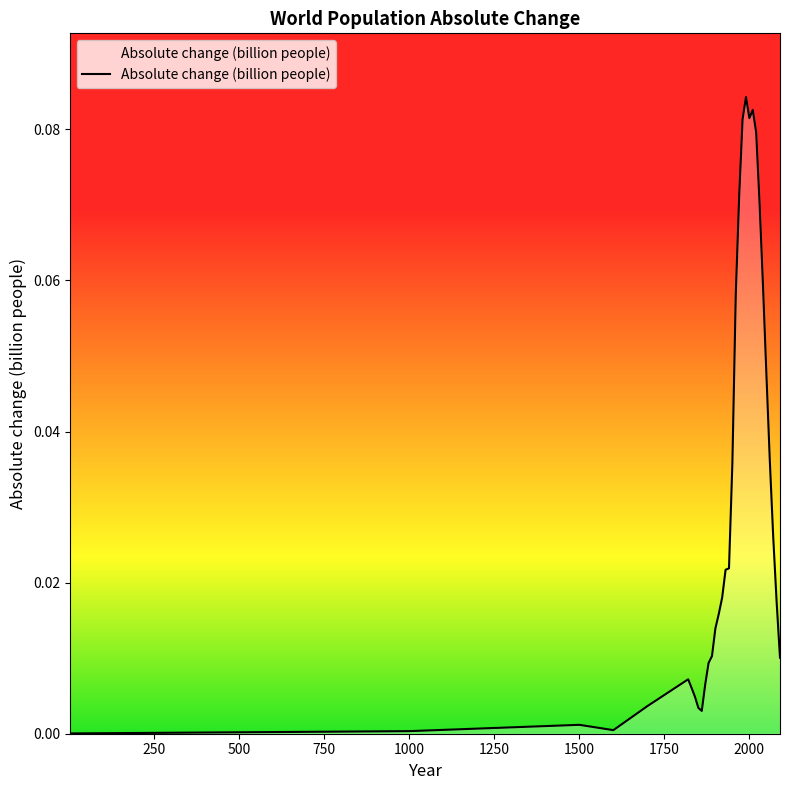

Where is the first local maximum?

1500